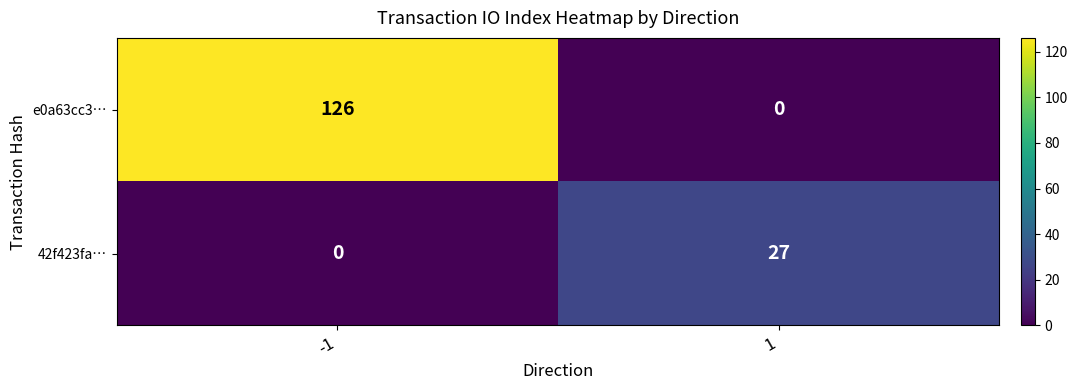

The value of e0a63cc3… at 1 is -72. True or false?

False